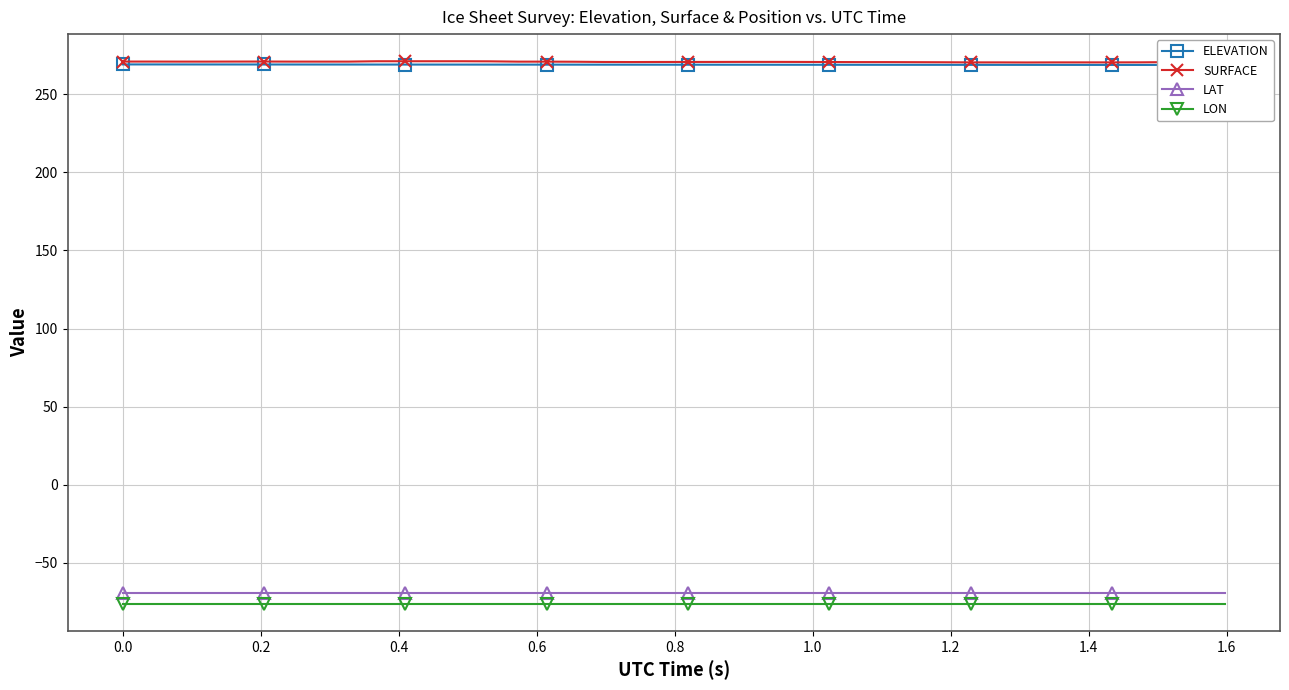

True or false: LAT and LON cross at least once.

False